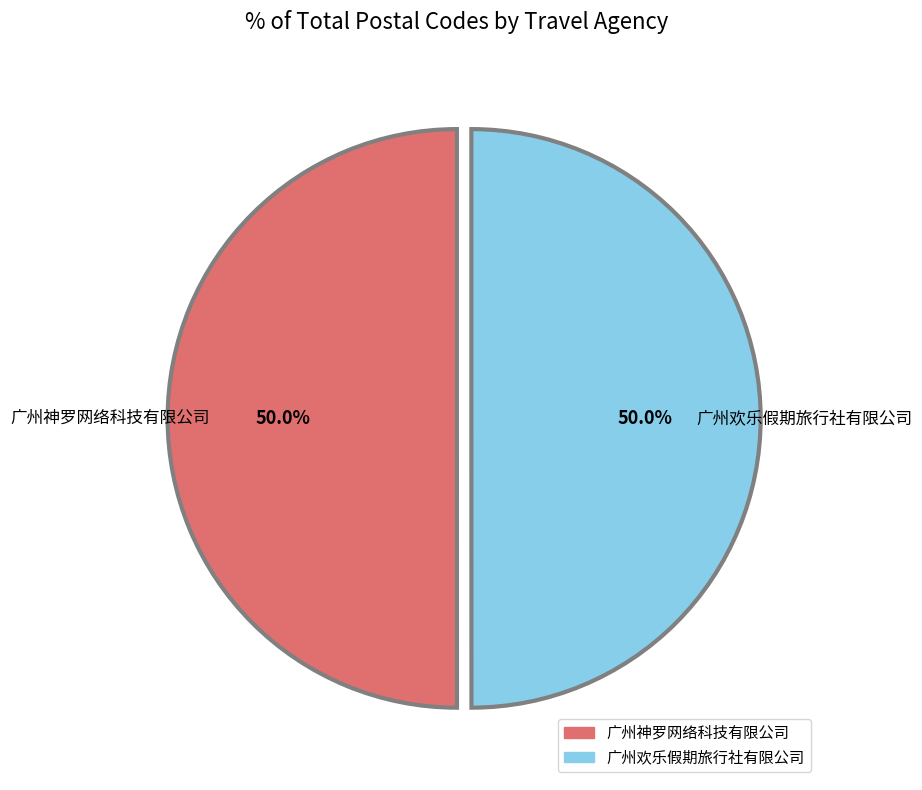

How many slices are in this pie chart?

2